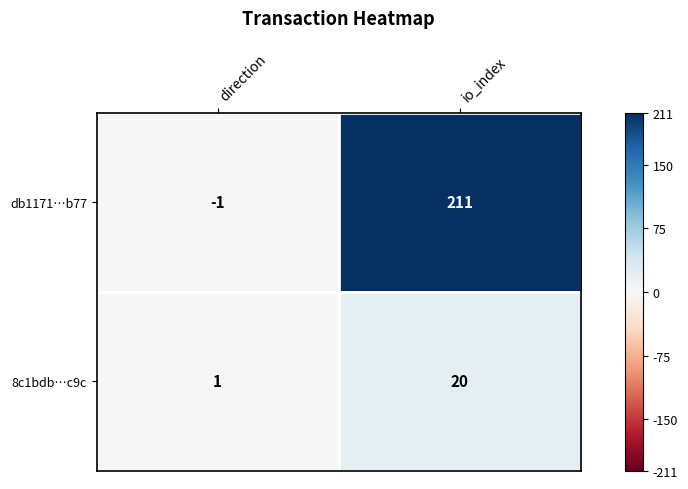

Count the number of data series in this chart.

2